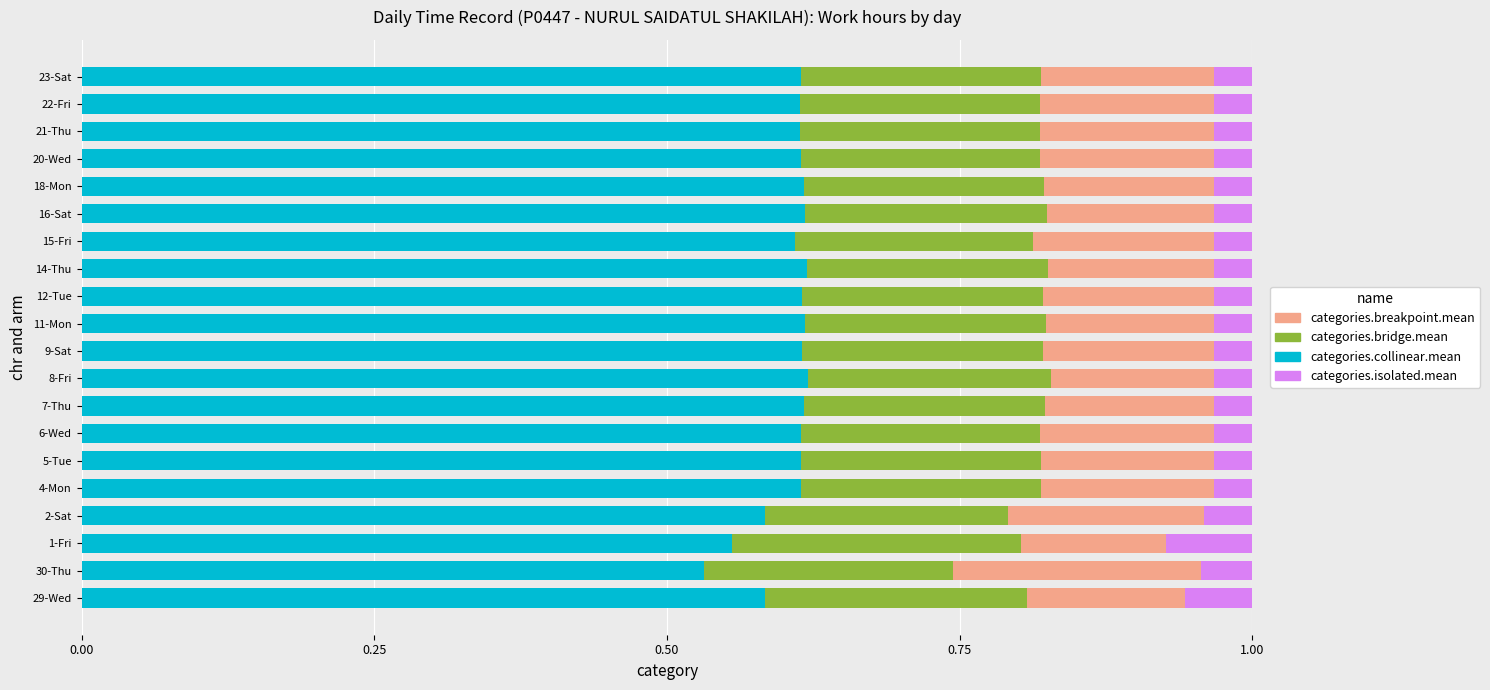

What is the sum of all categories.collinear.mean values?

12.1